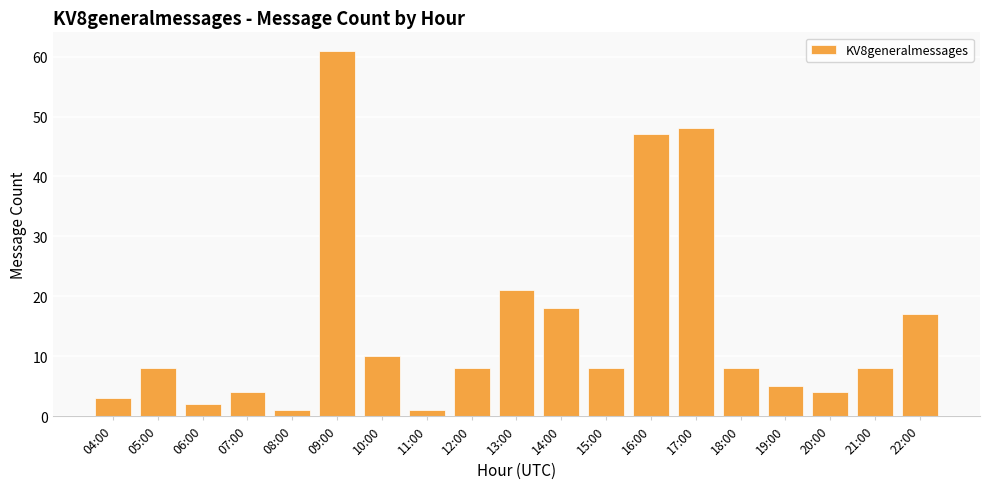

What is the sum of the values at 18:00 and 15:00?

16